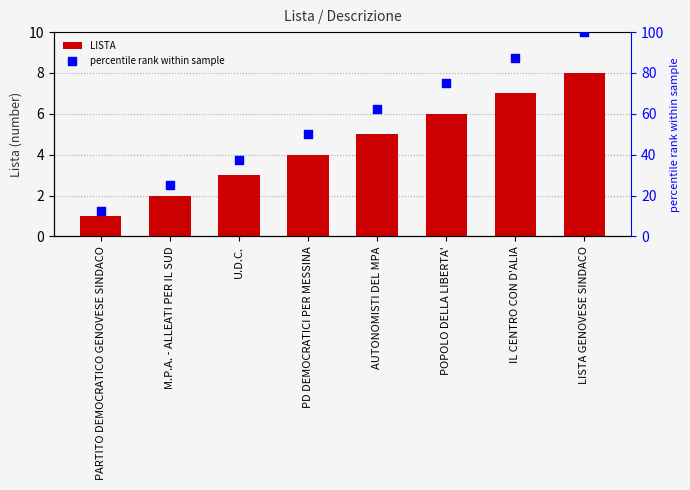

What are all the series names shown in the legend?

LISTA, percentile rank within sample